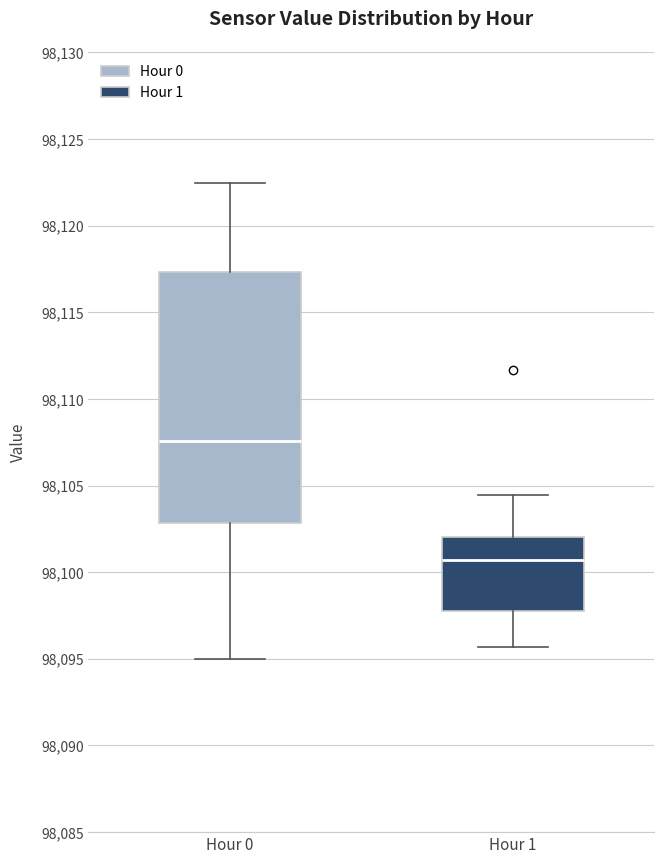

Reading left to right, read every box against the y-axis: the position of its median line, the range the box covers, and the ends of its whiskers. The values are not printed on the chart, so give them approximately, as read against the axis.

Hour 0: median 98107.5, box 98103.0 to 98117.5, whiskers 98095.0 to 98122.5
Hour 1: median 98100.5, box 98098.0 to 98102.0, whiskers 98095.5 to 98104.5